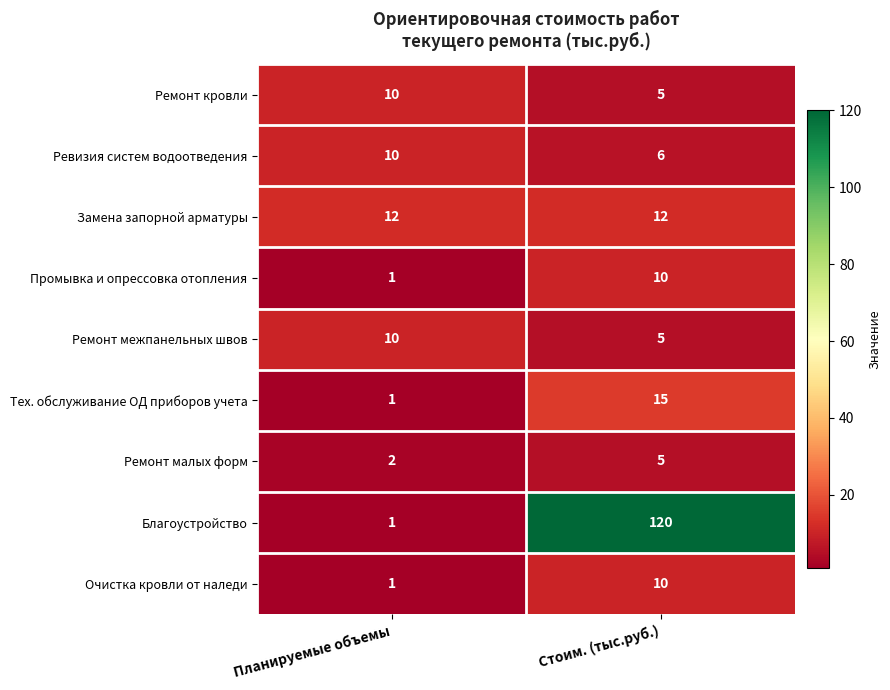

List the labels in order of Ремонт кровли value, largest first.

Планируемые объемы, Стоим. (тыс.руб.)